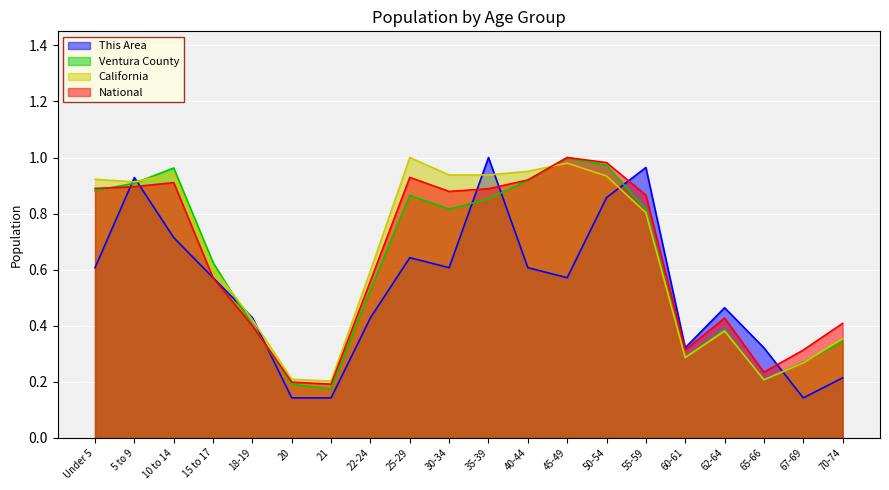

What is the value of the This Area point at the 7th from the left?

0.1